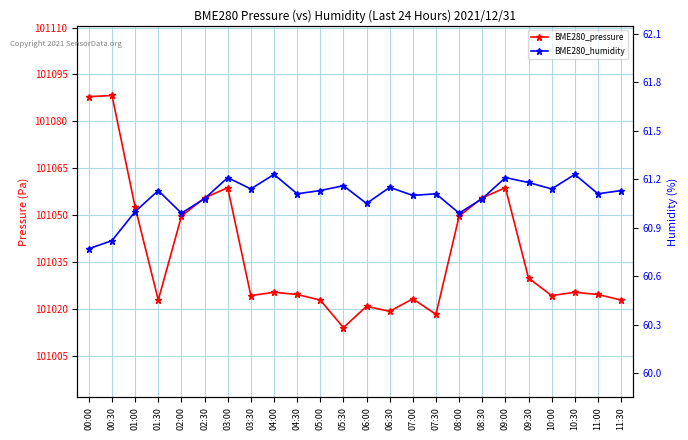

List the series in order of their overall mean, highest first.

BME280_pressure, BME280_humidity